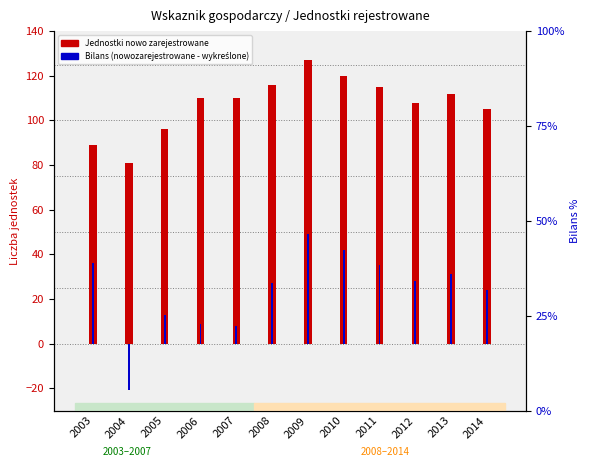

Is the value of Bilans (nowozarejestrowane - wykreślone) at 2006 greater than the value of Jednostki nowo zarejestrowane at 2007?

No